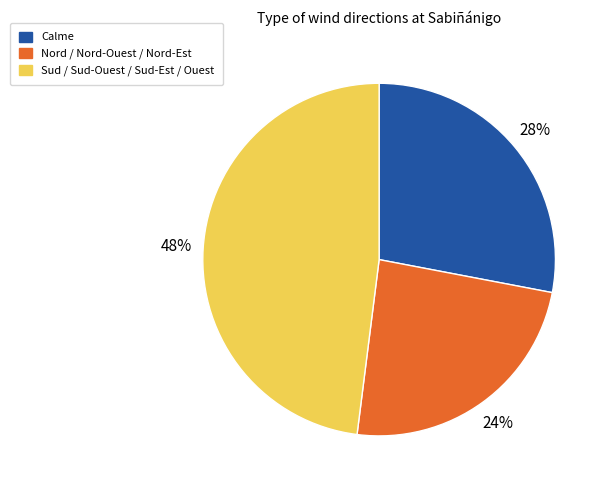

To the nearest percent, what portion does Calme represent?

28%